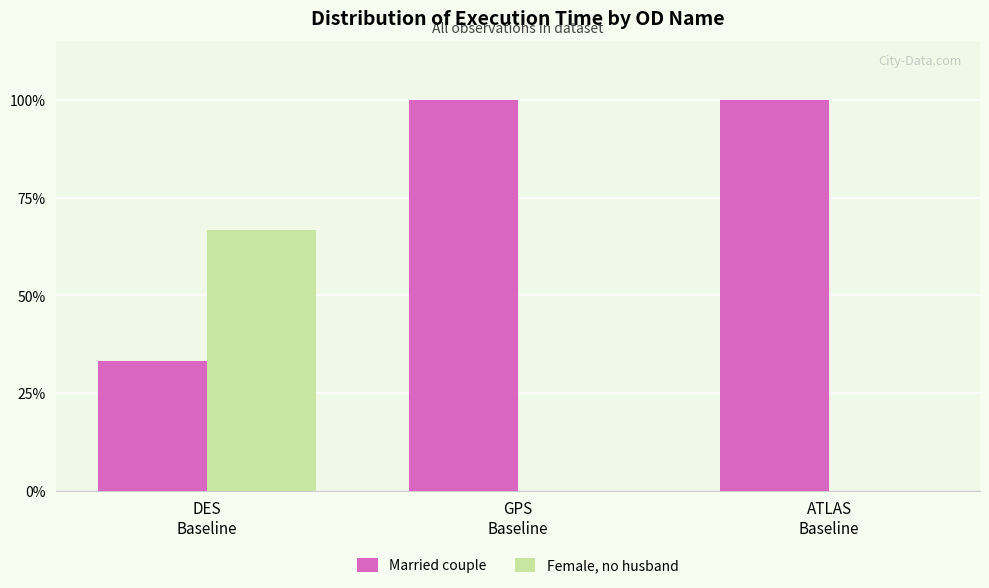

Does the chart contain stacked bars?

No